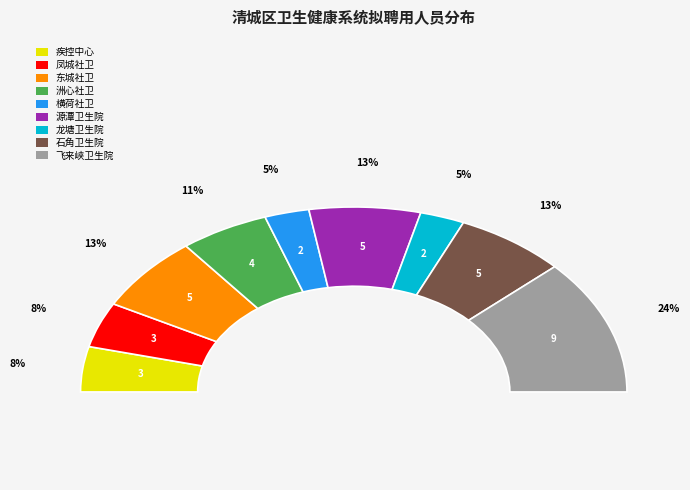

What is the change in value from 清远市清城区源潭镇卫生院 to 清远市清城区龙塘镇卫生院?

-3